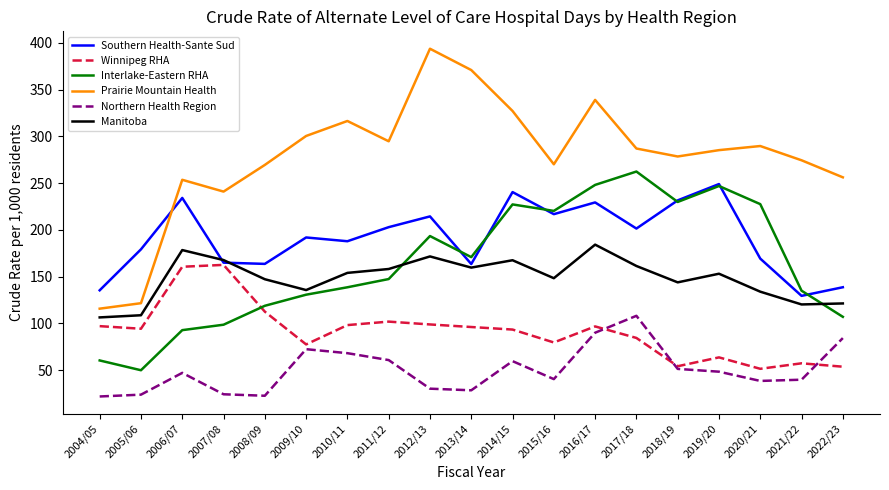

Is this an area chart (filled region under the line)?

No